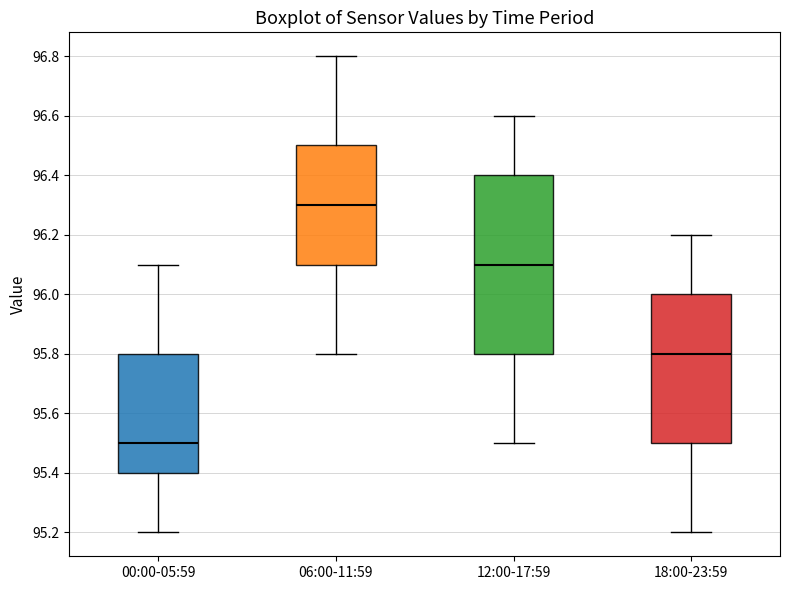

Reading left to right, transcribe this box plot: for each box, give where its median line is, the range the box spans, and where its two whiskers end, as read against the y-axis. The values are not printed on the chart, so give them approximately, as read against the axis.

00:00-05:59: median 95.5, box 95.4 to 95.8, whiskers 95.2 to 96.1
06:00-11:59: median 96.3, box 96.1 to 96.5, whiskers 95.8 to 96.8
12:00-17:59: median 96.1, box 95.8 to 96.4, whiskers 95.5 to 96.6
18:00-23:59: median 95.8, box 95.5 to 96.0, whiskers 95.2 to 96.2